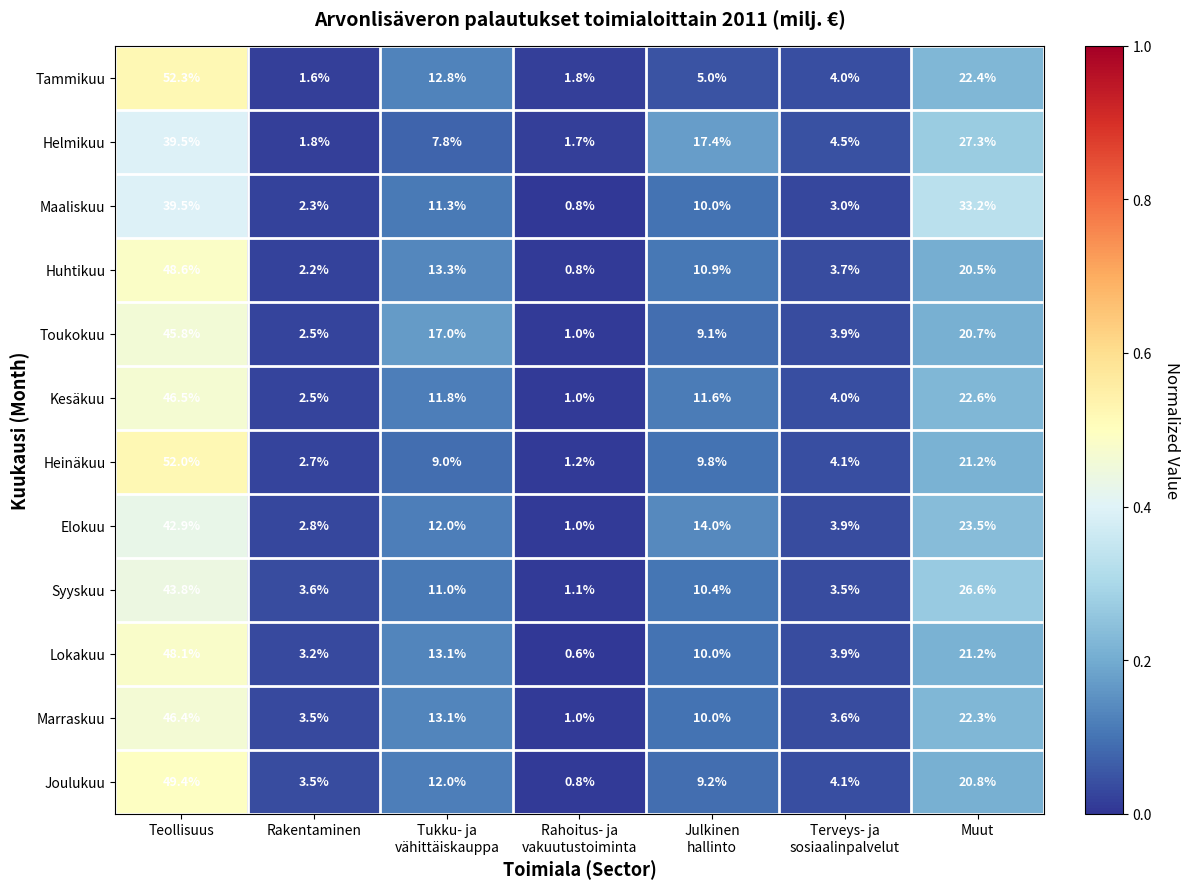

Read the Maaliskuu value at Muut.

33.2